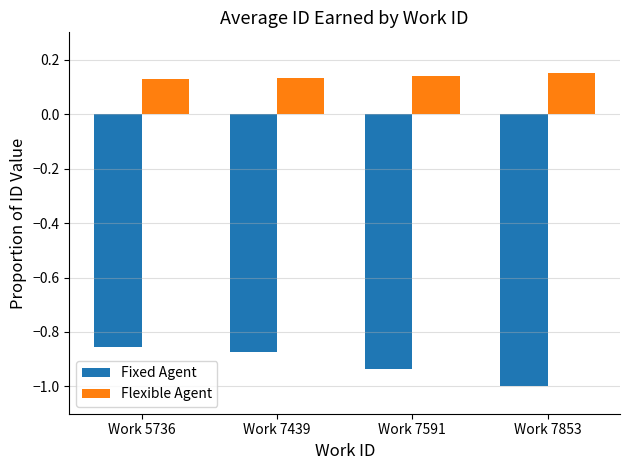

What is the total value across all series at Work 7591?

-0.8